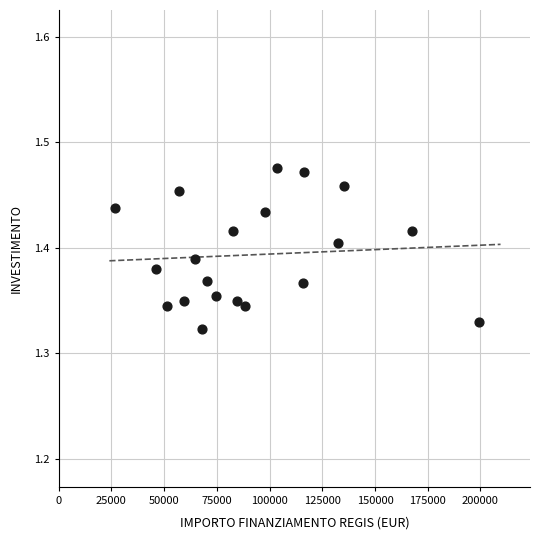

What is the range of X values (max minus min)?

172837.8